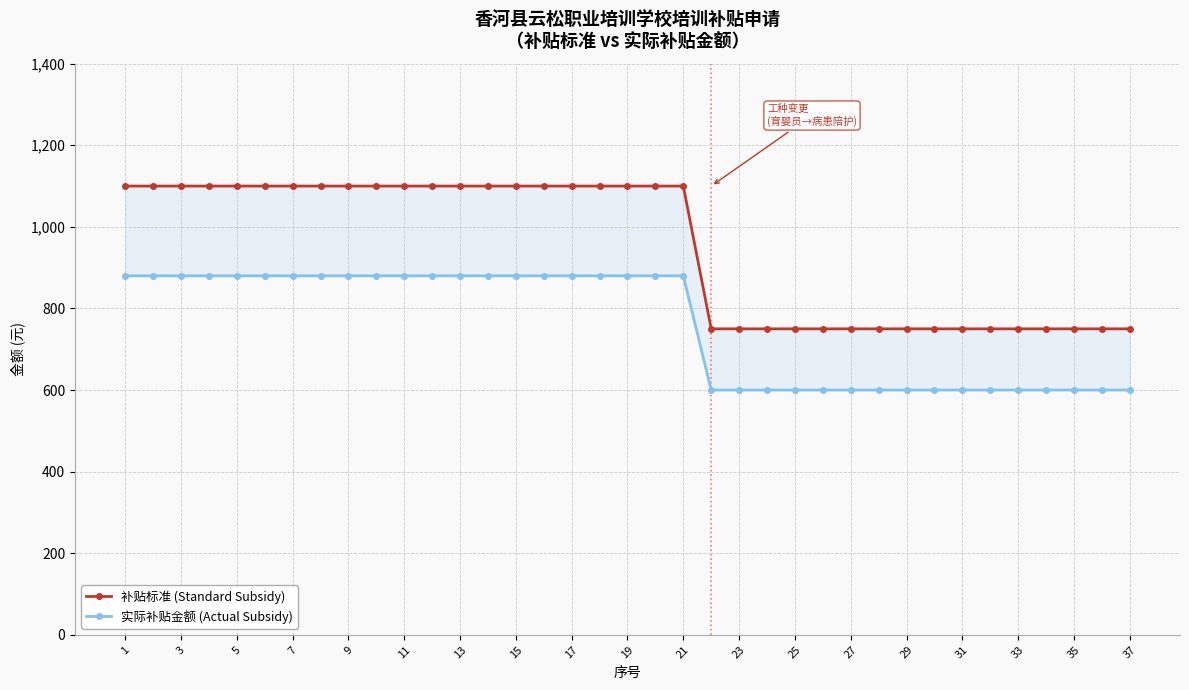

What is the highest value of the 补贴标准 (Standard Subsidy) series?

1100